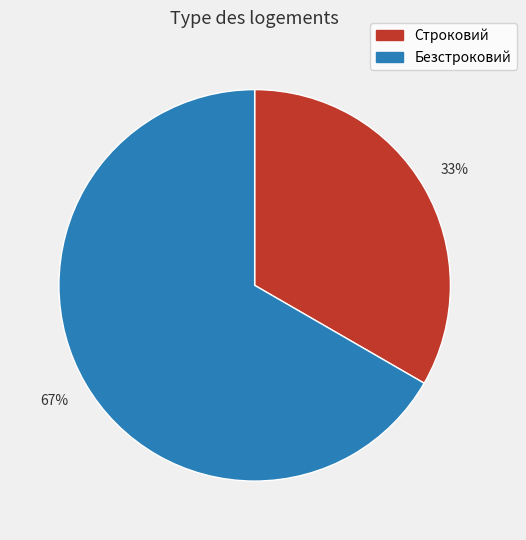

How many slices are in this pie chart?

2